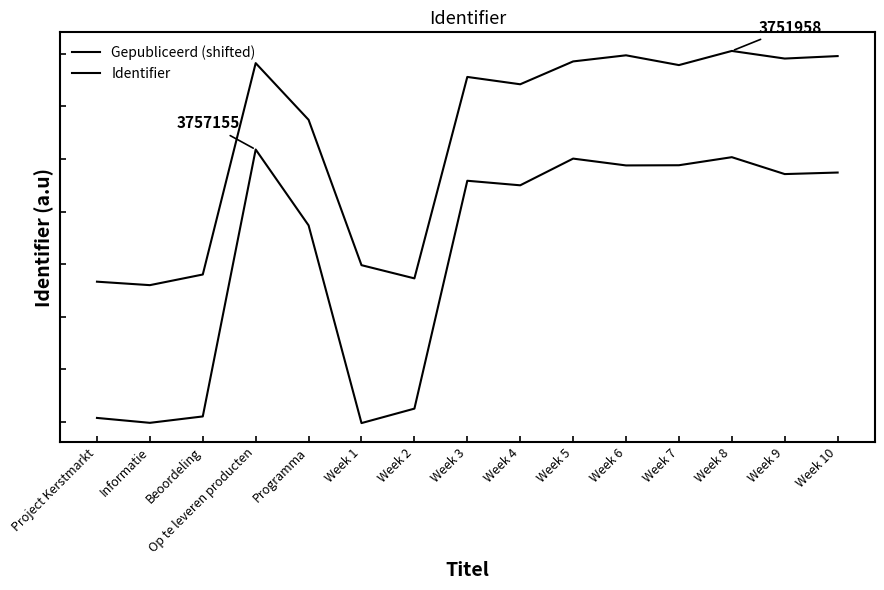

What is the difference between the second highest and minimum values in the Gepubliceerd (shifted) series?

0.9